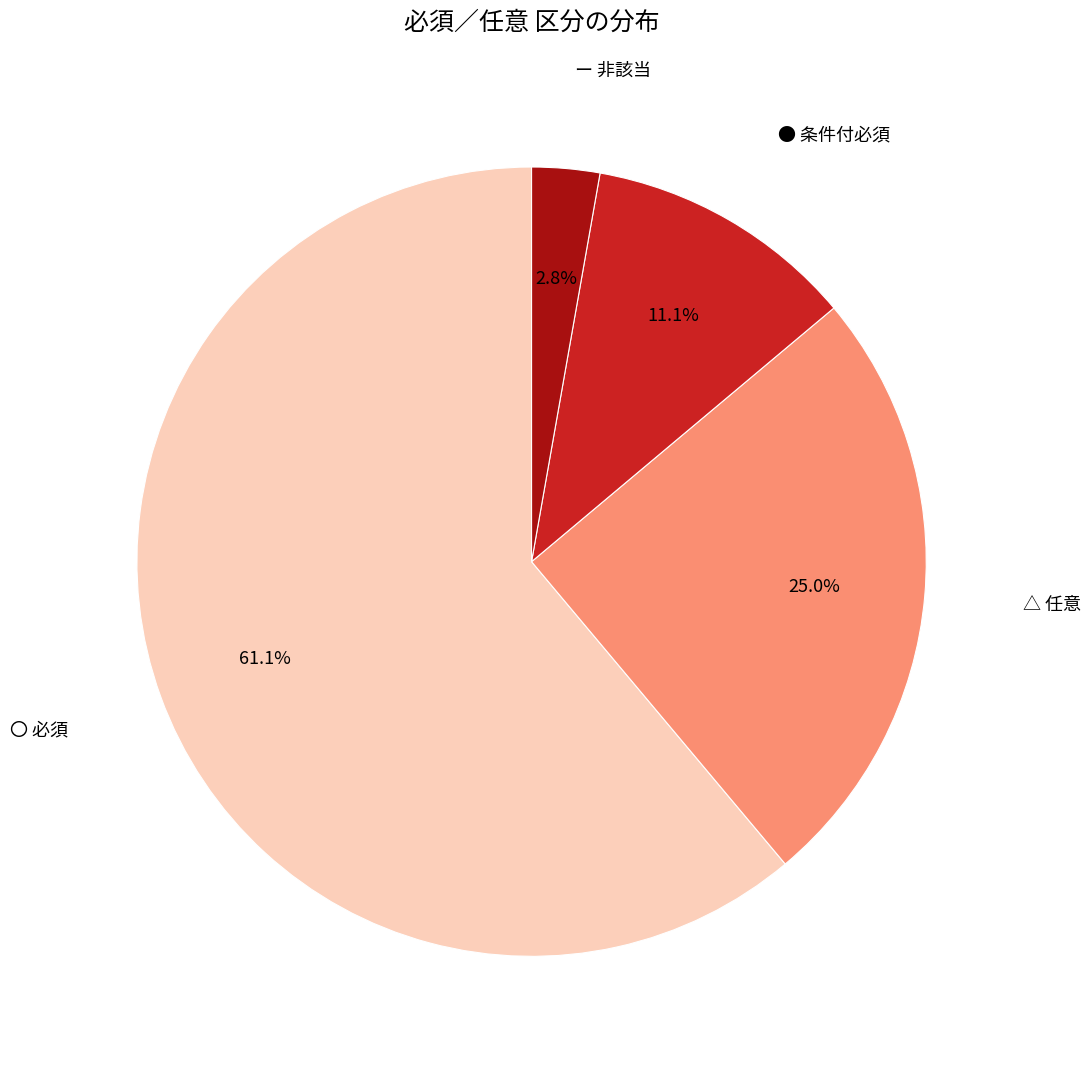

What is the smallest slice in the pie chart?

ー 非該当